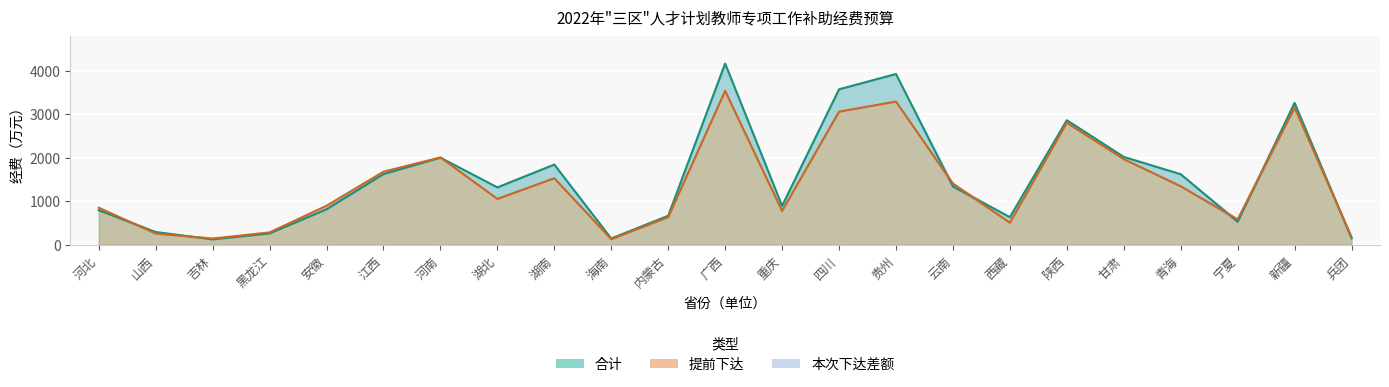

What is the value of the 提前下达 point at the 9th from the left?

1531